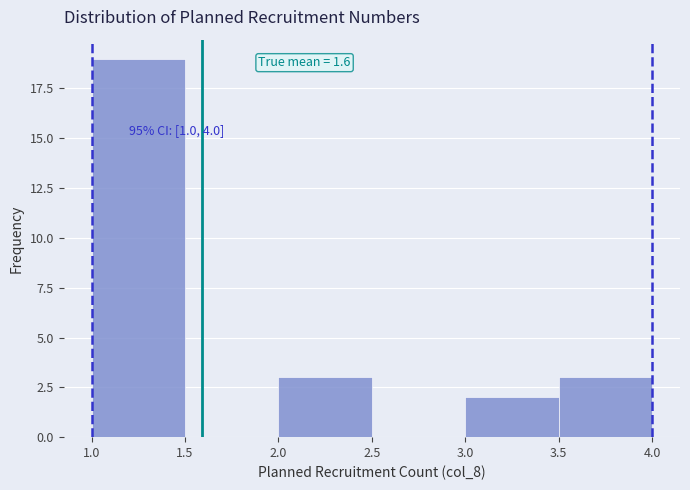

Which range on the x-axis has the tallest bar?

1.0 to 1.5